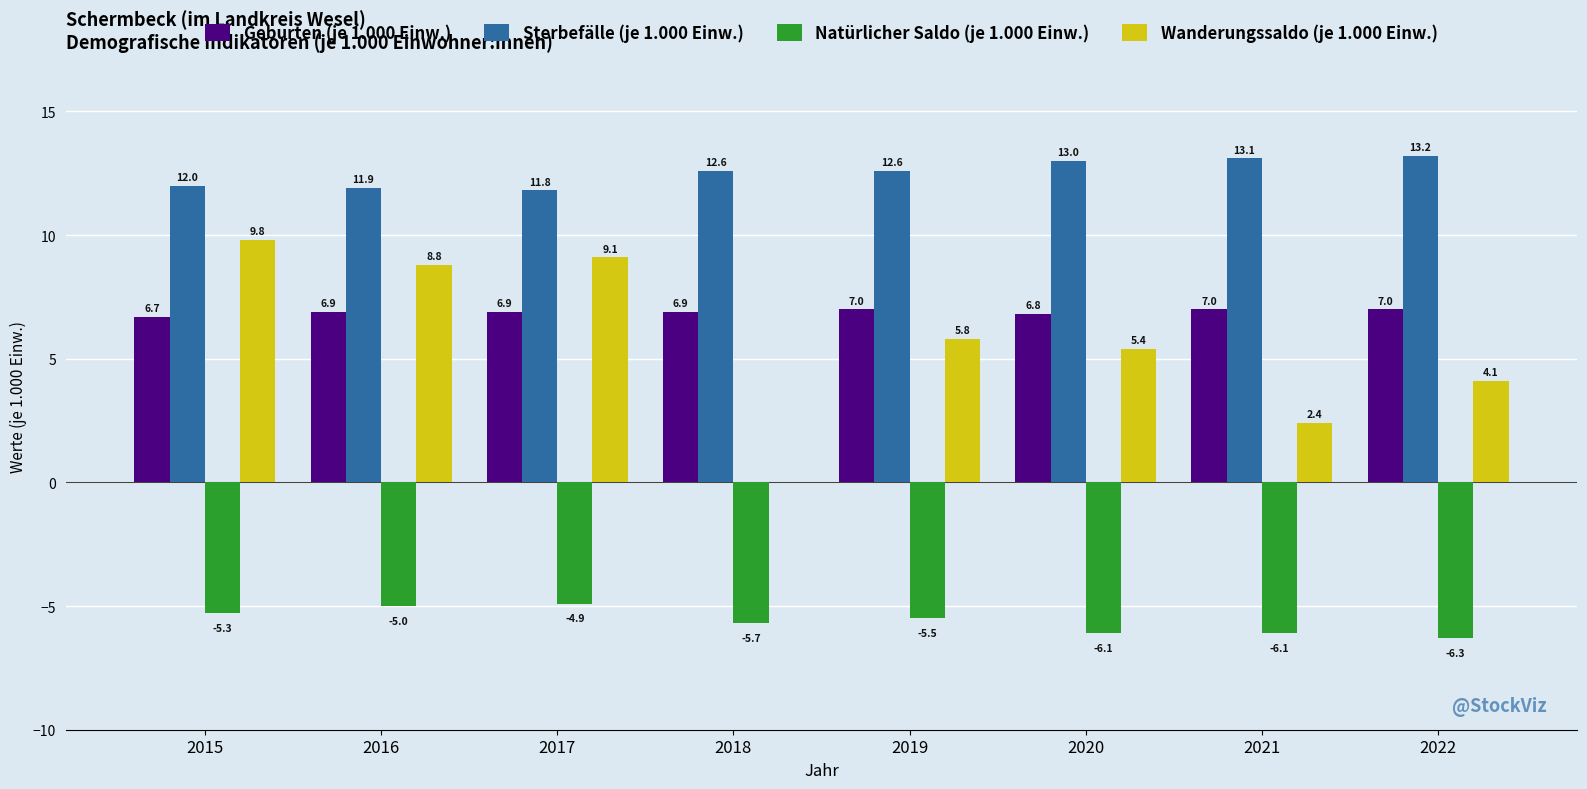

What is the sum of all Sterbefälle (je 1.000 Einw.) values?

100.2